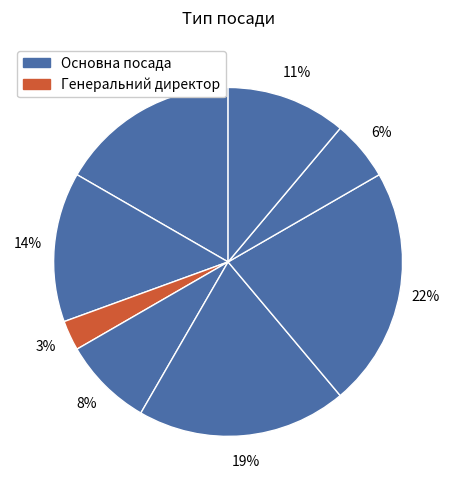

How many slices are in this pie chart?

8